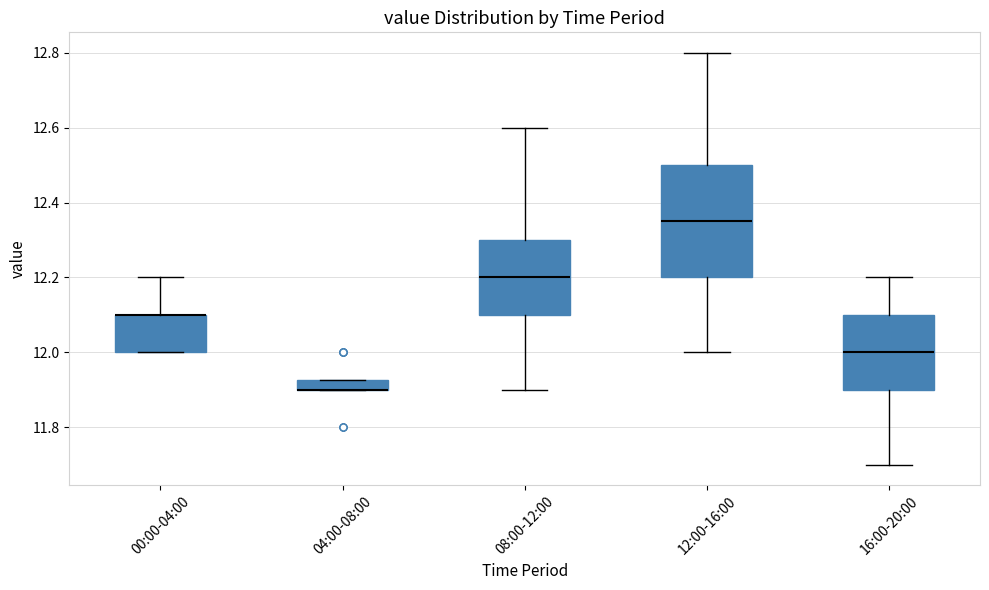

Where does the lower whisker of the box for 16:00-20:00 end on the y-axis? The values are not printed on the chart, so give them approximately, as read against the axis.

11.70